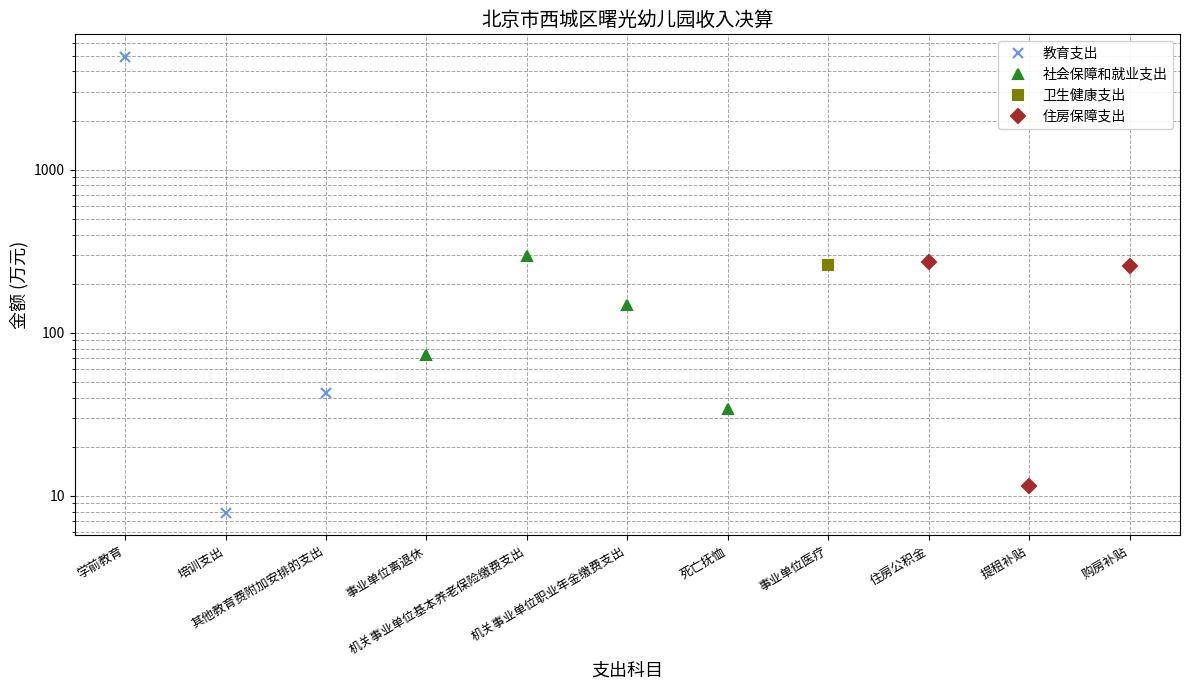

How many interior local valleys does the 教育支出 series have?

1